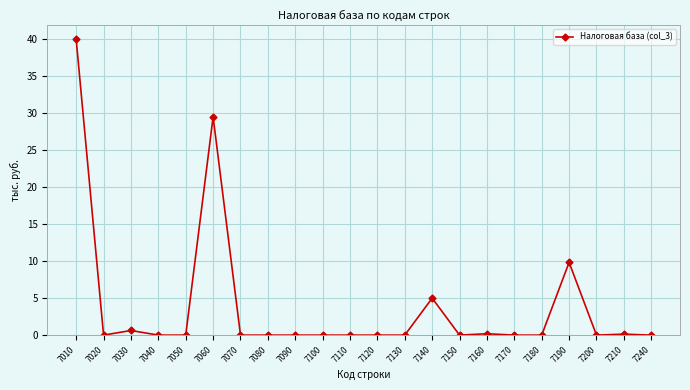

What is the difference between the second highest and minimum values?

29.5